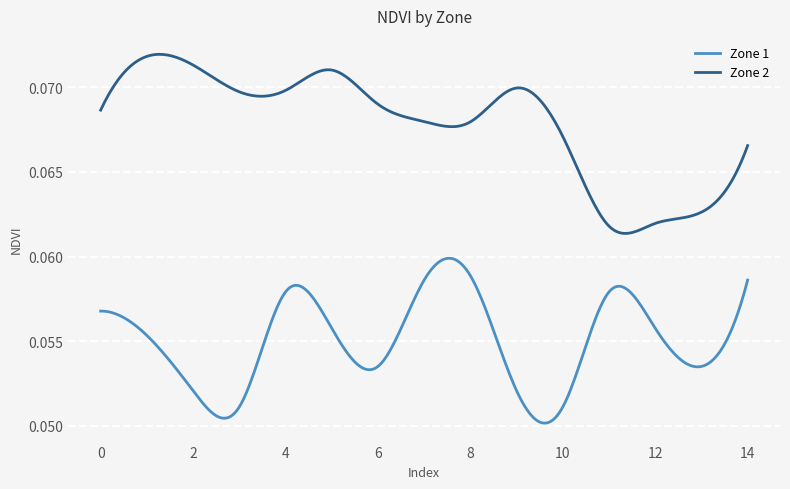

Does the chart display data point markers on the line(s)?

No